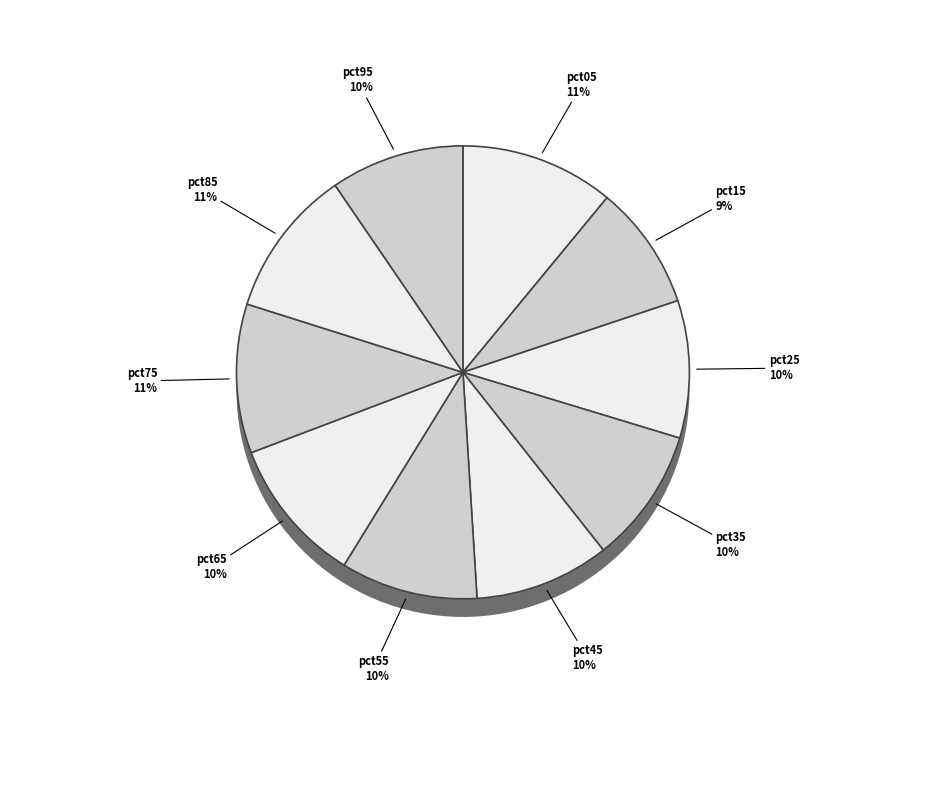

The pct25 slice represents 23% of the pie. True or false?

False